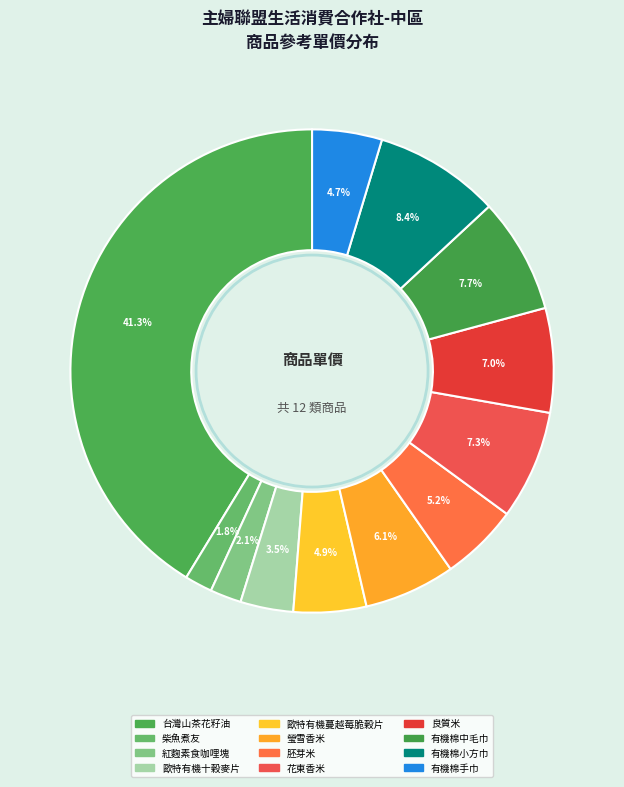

Which has a higher value, 歐特有機十穀麥片 or 紅麴素食咖哩塊?

歐特有機十穀麥片